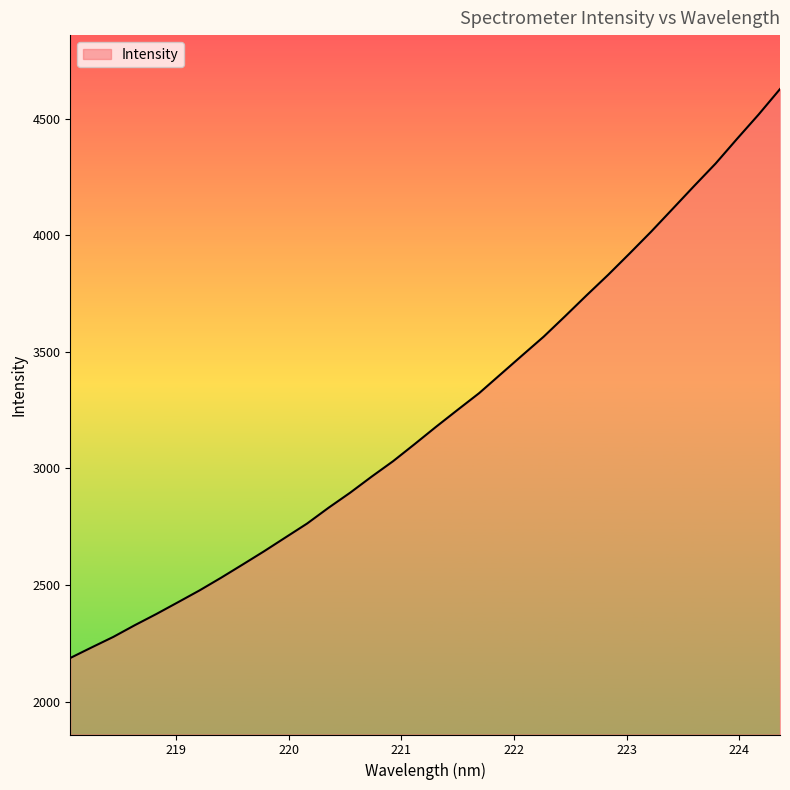

What is the minimum value shown in the chart?

2187.1